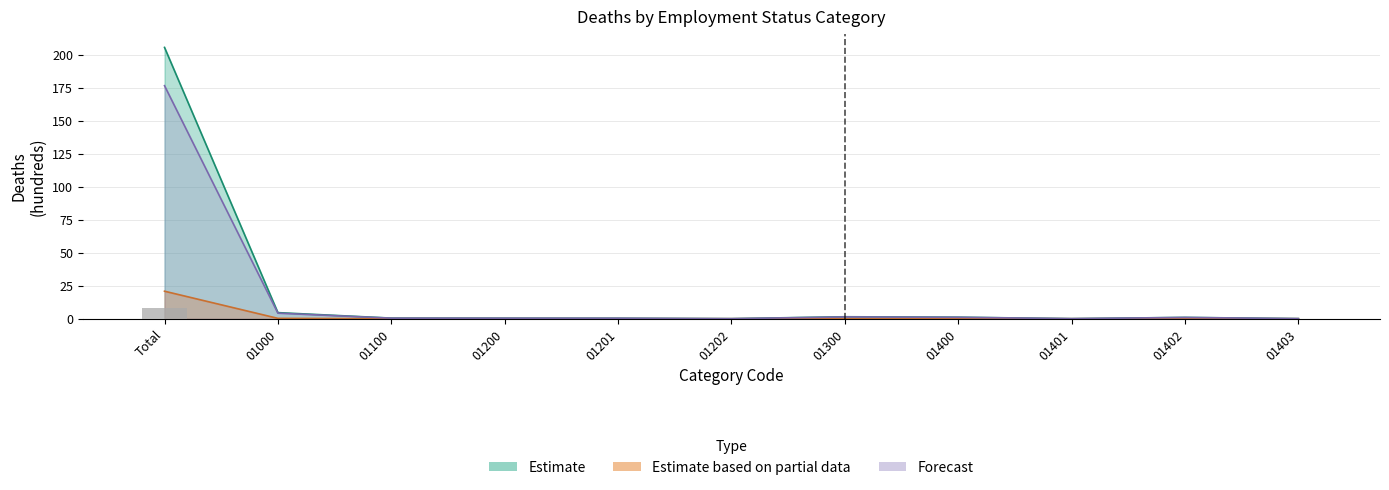

What is the sum of all Forecast values?

185.7